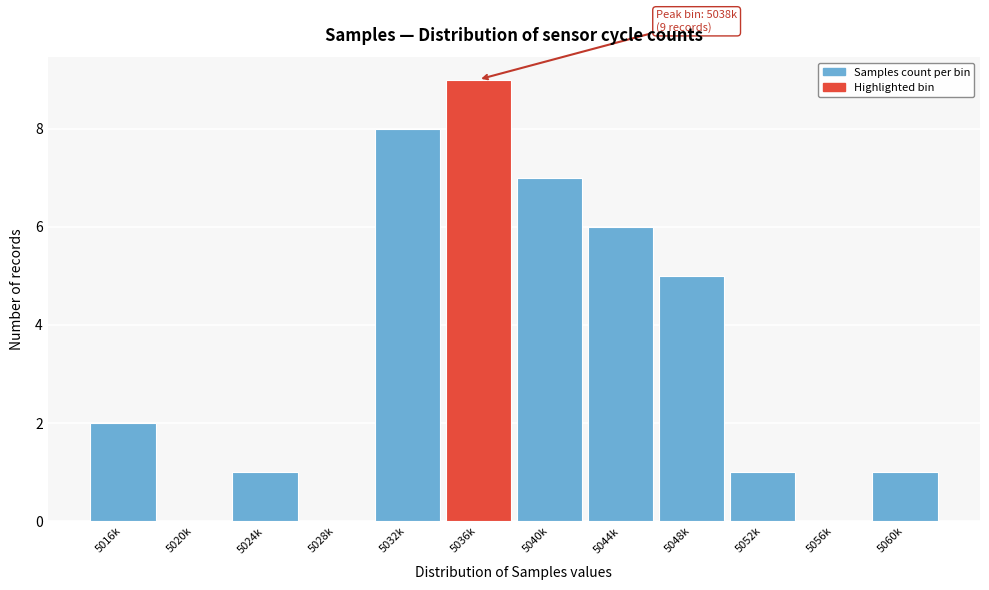

Reading right to left, transcribe all the data shown in this chart.

5060k=1	5056k=0	5052k=1	5048k=5	5044k=6	5040k=7	5036k=9	5032k=8	5028k=0	5024k=1	5020k=0	5016k=2